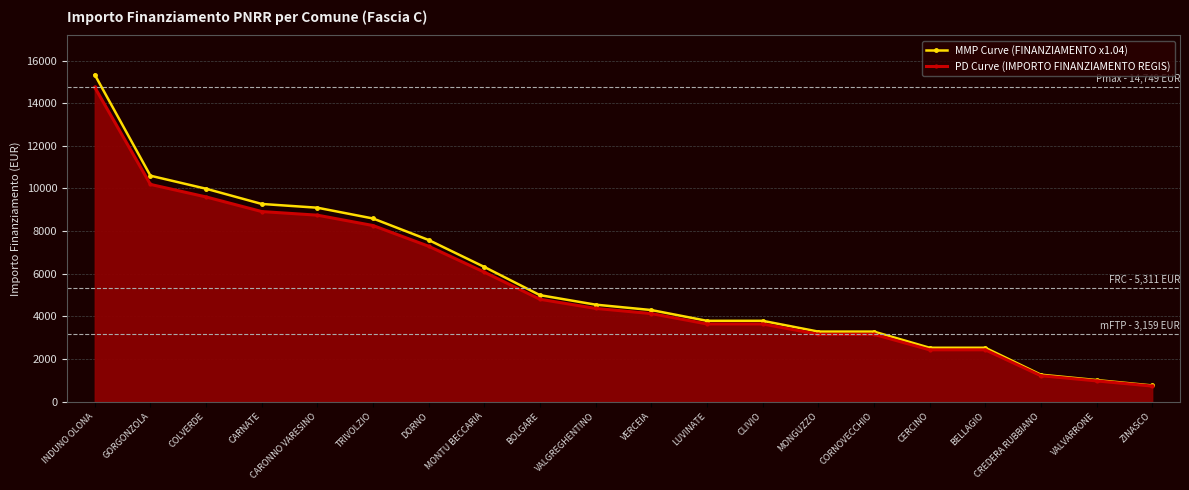

At how many categories does at least one series exceed 11975?

1